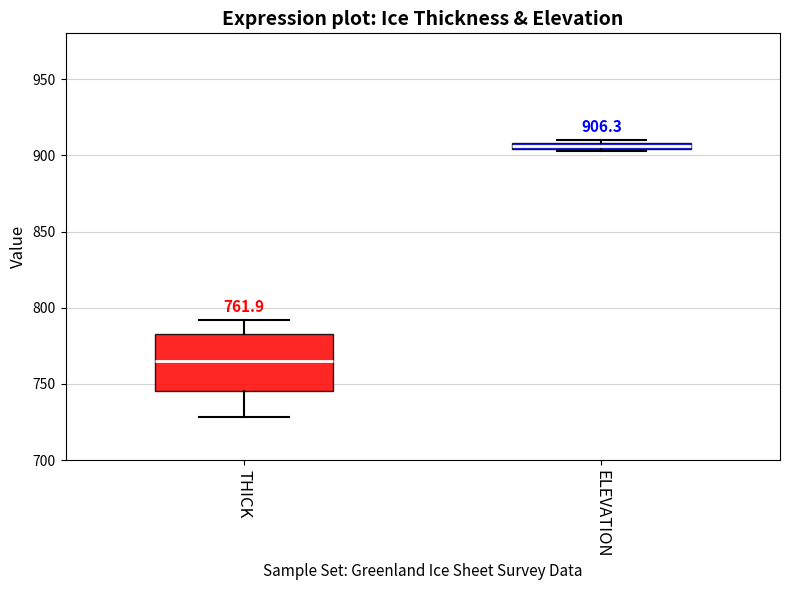

Which box has the highest median line?

ELEVATION